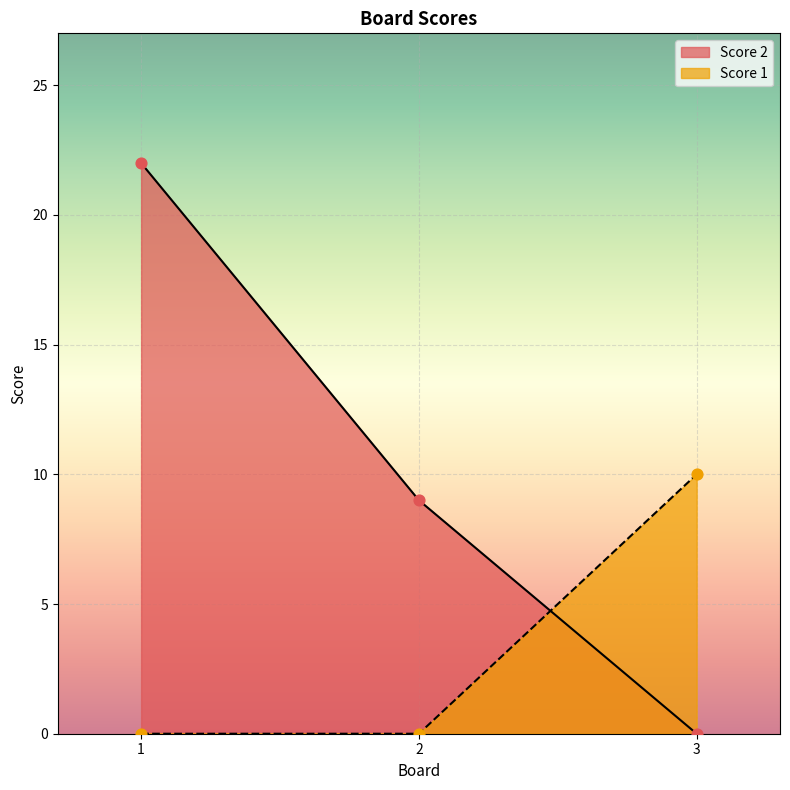

Which series has the largest total across all categories?

Score 2